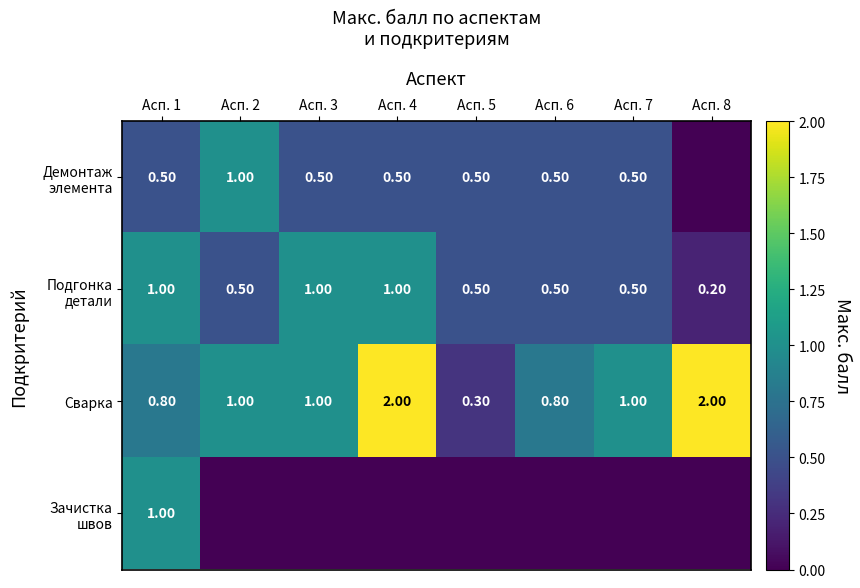

What is the sum of the Сварка values at Асп. 2 and Асп. 5?

1.3